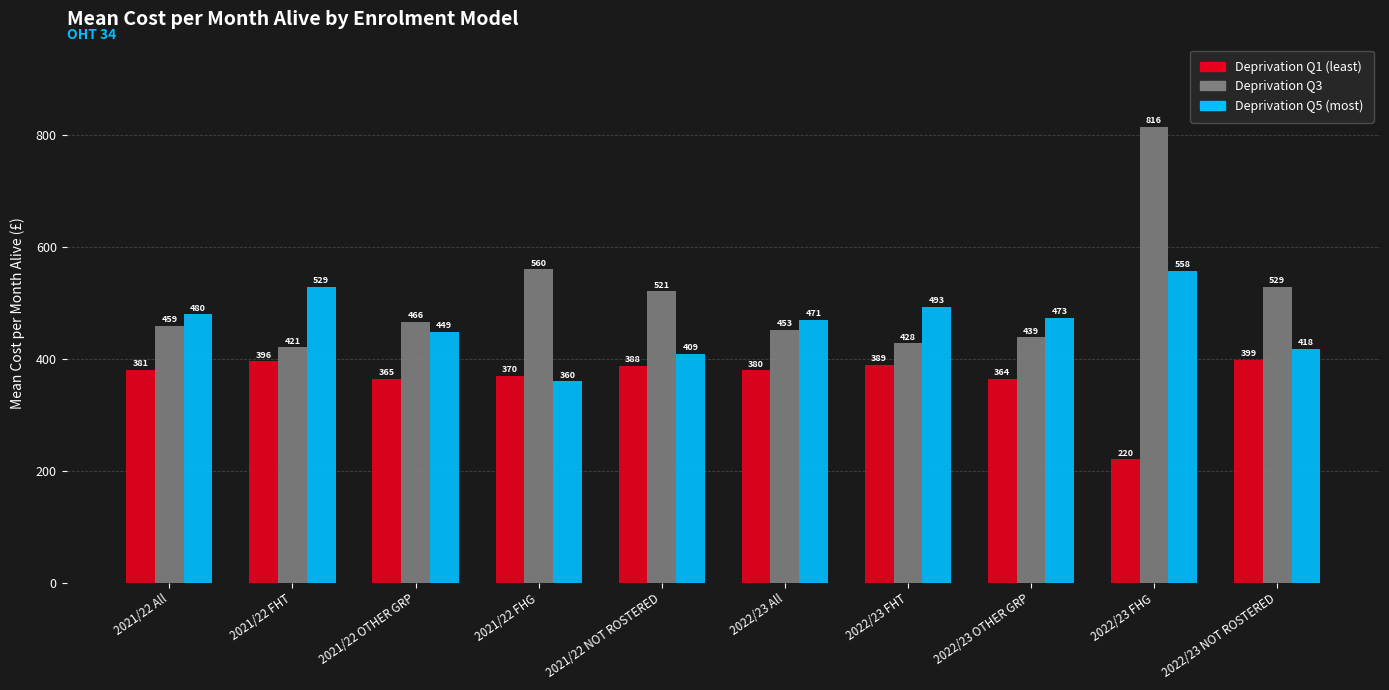

What is the difference between the Deprivation Q5 (most) values at 2022/23 NOT ROSTERED and 2022/23 OTHER GRP?

55.0